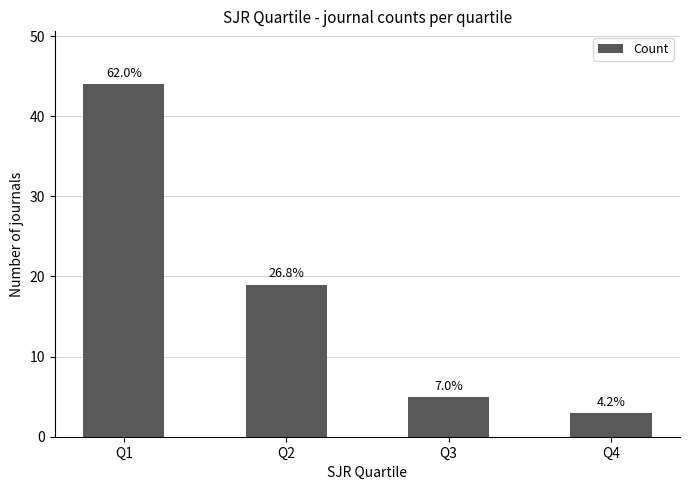

What is the change in value from Q2 to Q4?

-16